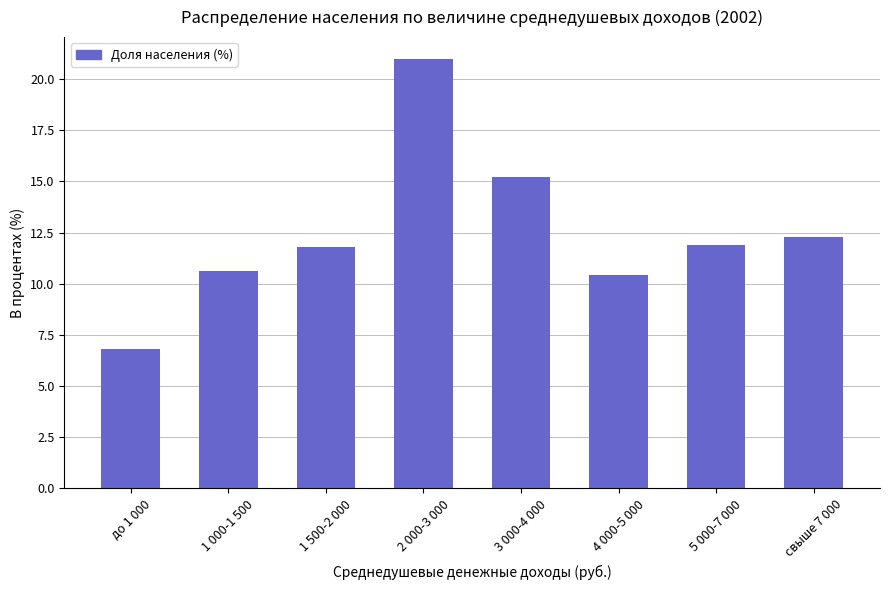

What is the sum of the values at 1 000-1 500 and 1 500-2 000?

22.4